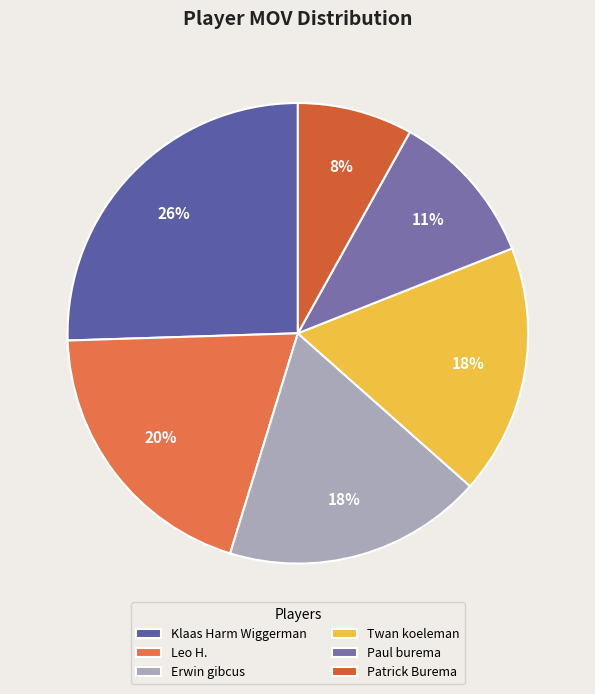

Is there any slice that represents more than half of the pie?

No